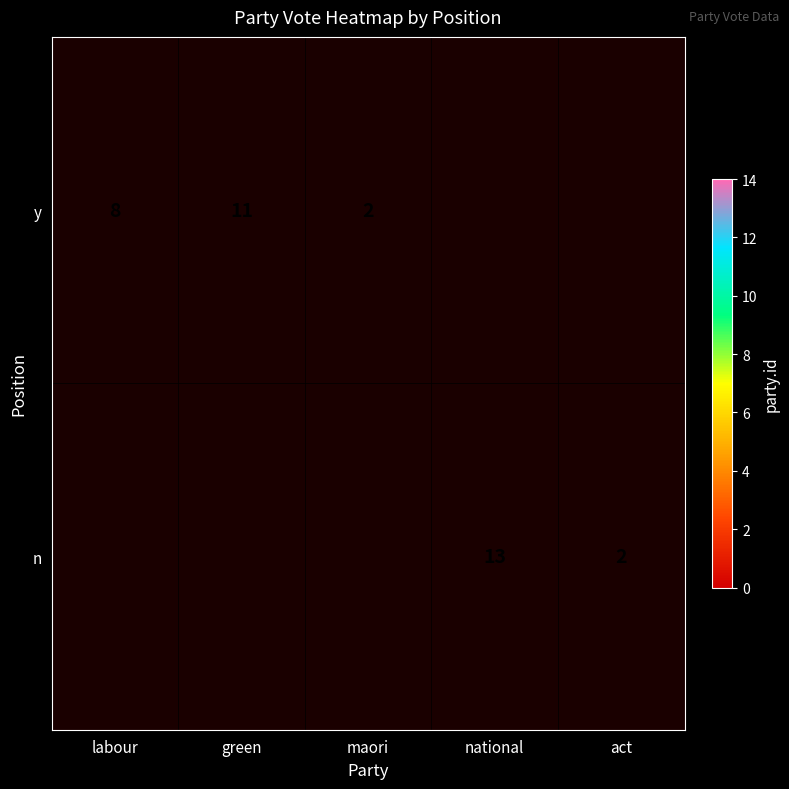

The n series shows 17 at national. True or false?

False